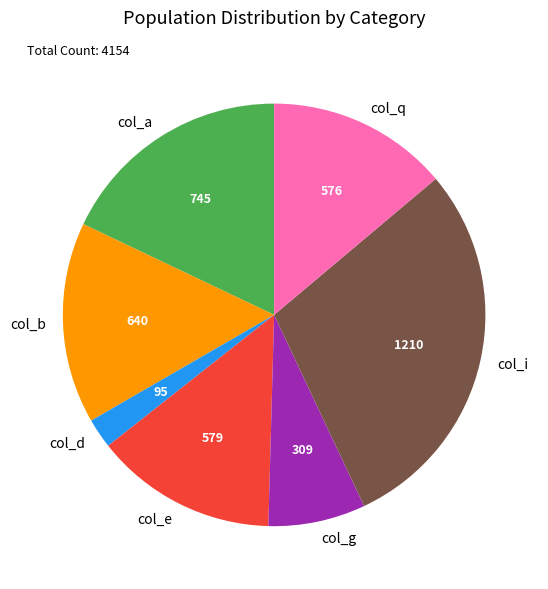

Which category has the smallest portion of the pie?

col_d